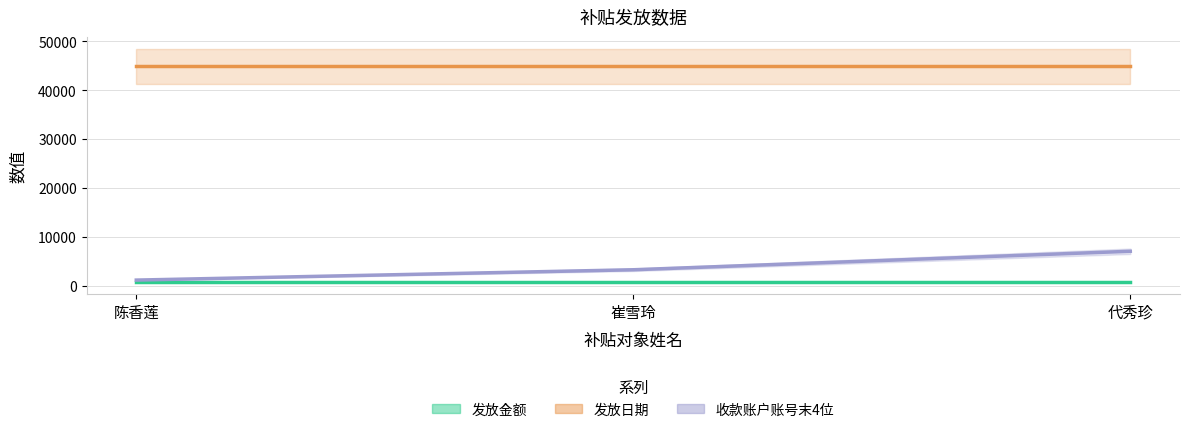

The 发放日期 series shows 26232 at 陈香莲. True or false?

False